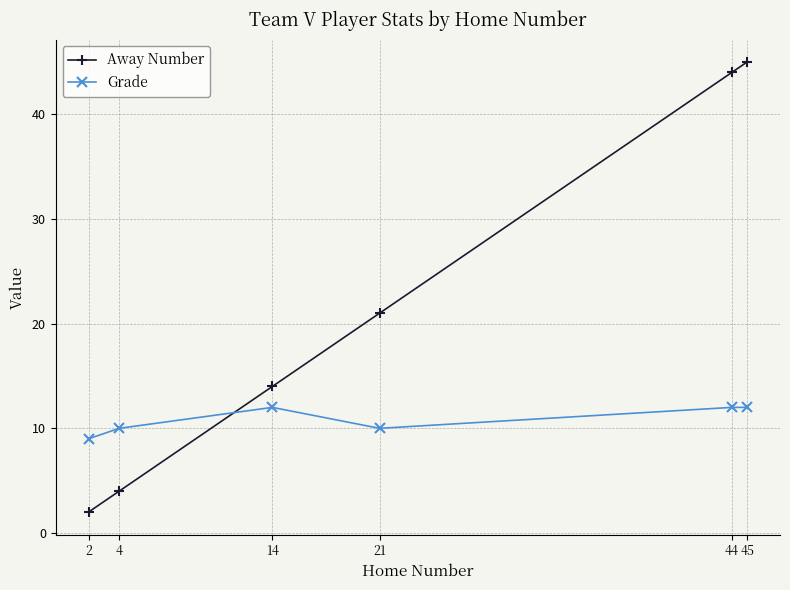

The value of Away Number at 44 is 63. True or false?

False